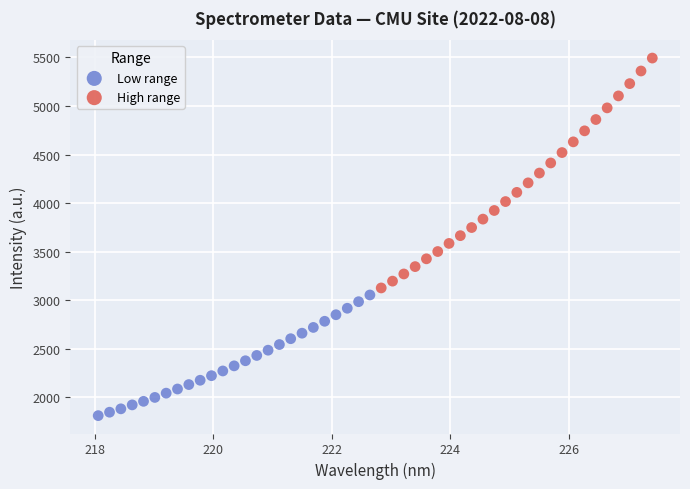

Which series reaches the minimum Y coordinate?

Low range